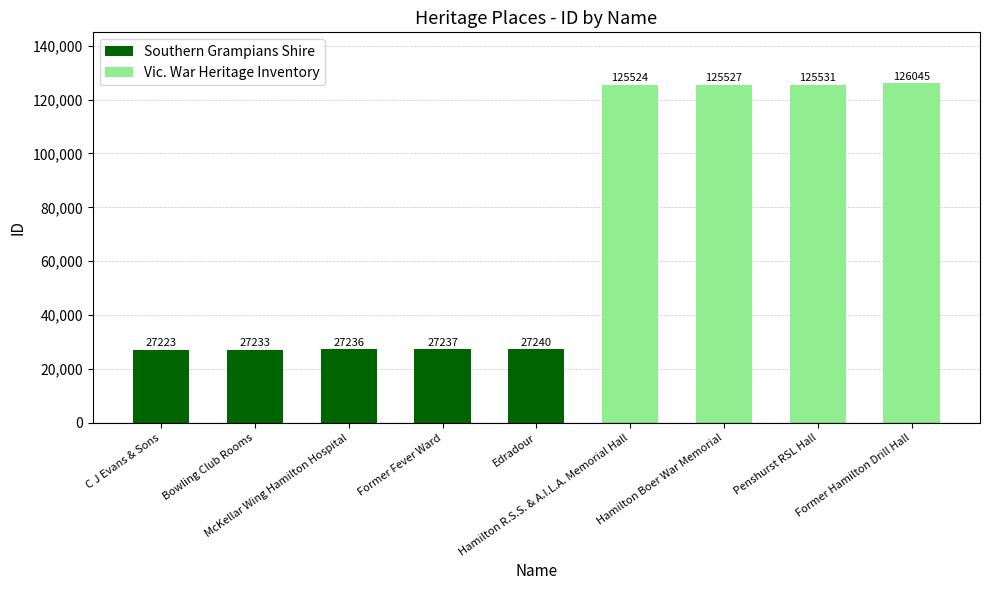

How many data points does each series have?

9